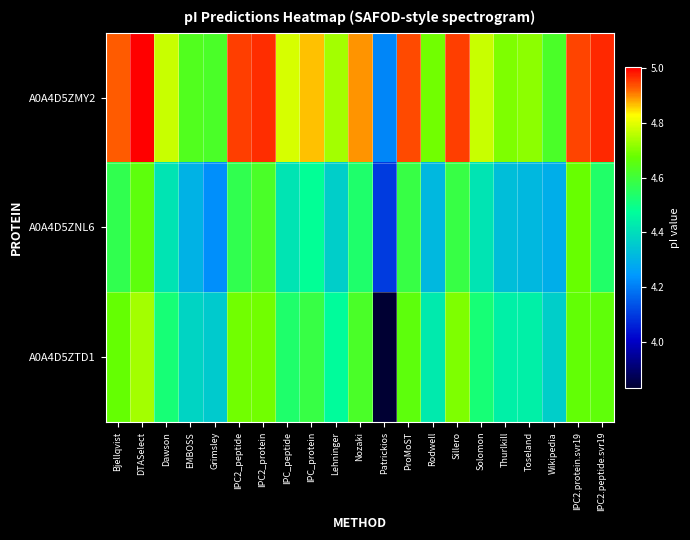

Between IPC_protein and IPC2.peptide.svr19, which series saw the biggest shift?

A0A4D5ZMY2